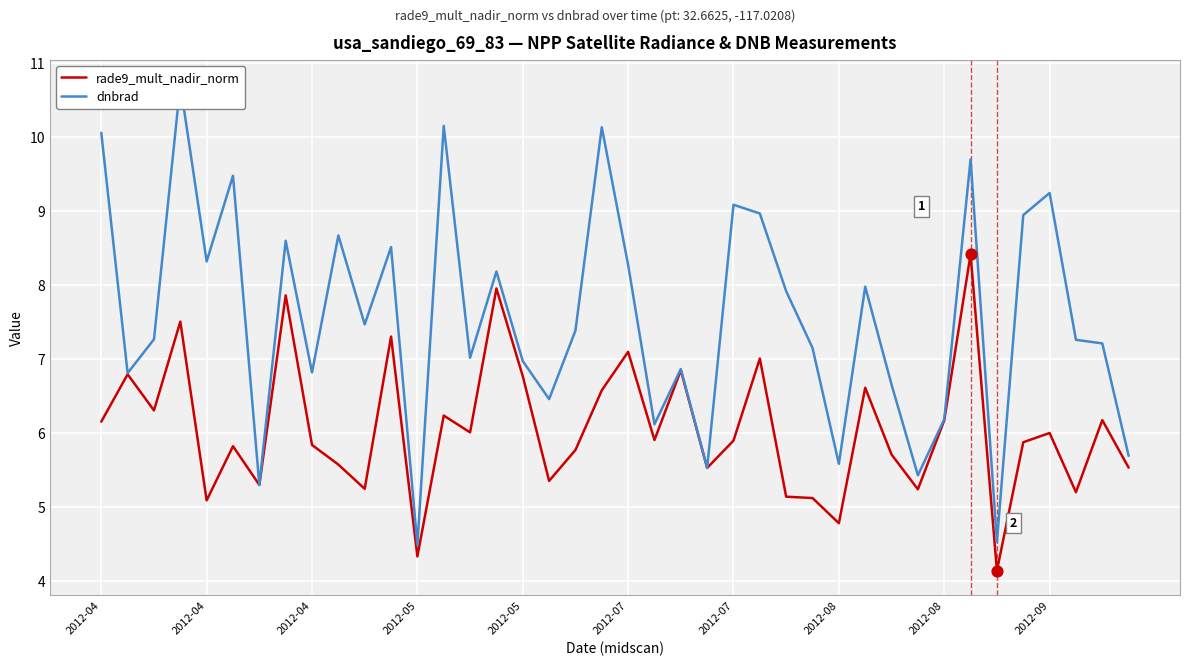

What are all the series names shown in the legend?

rade9_mult_nadir_norm, dnbrad